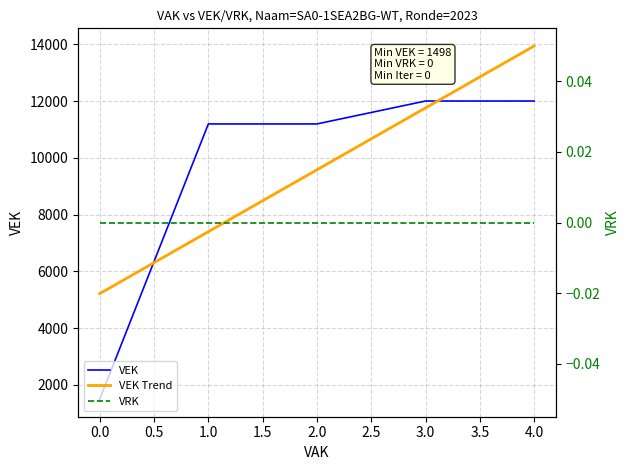

The value of VEK at 3.0 is 12000. True or false?

True